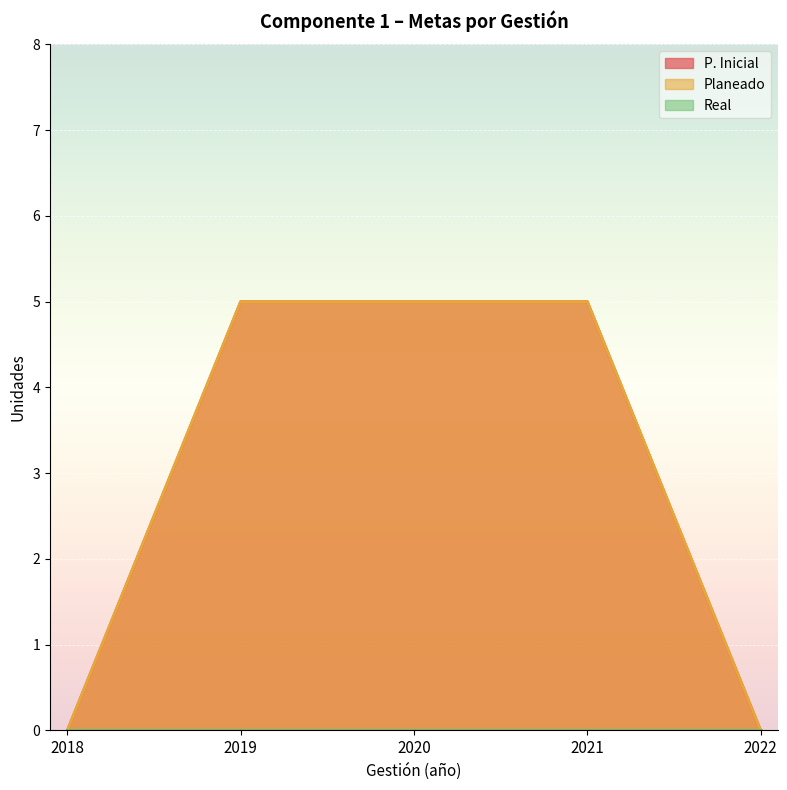

Does the chart display data point markers on the line(s)?

No